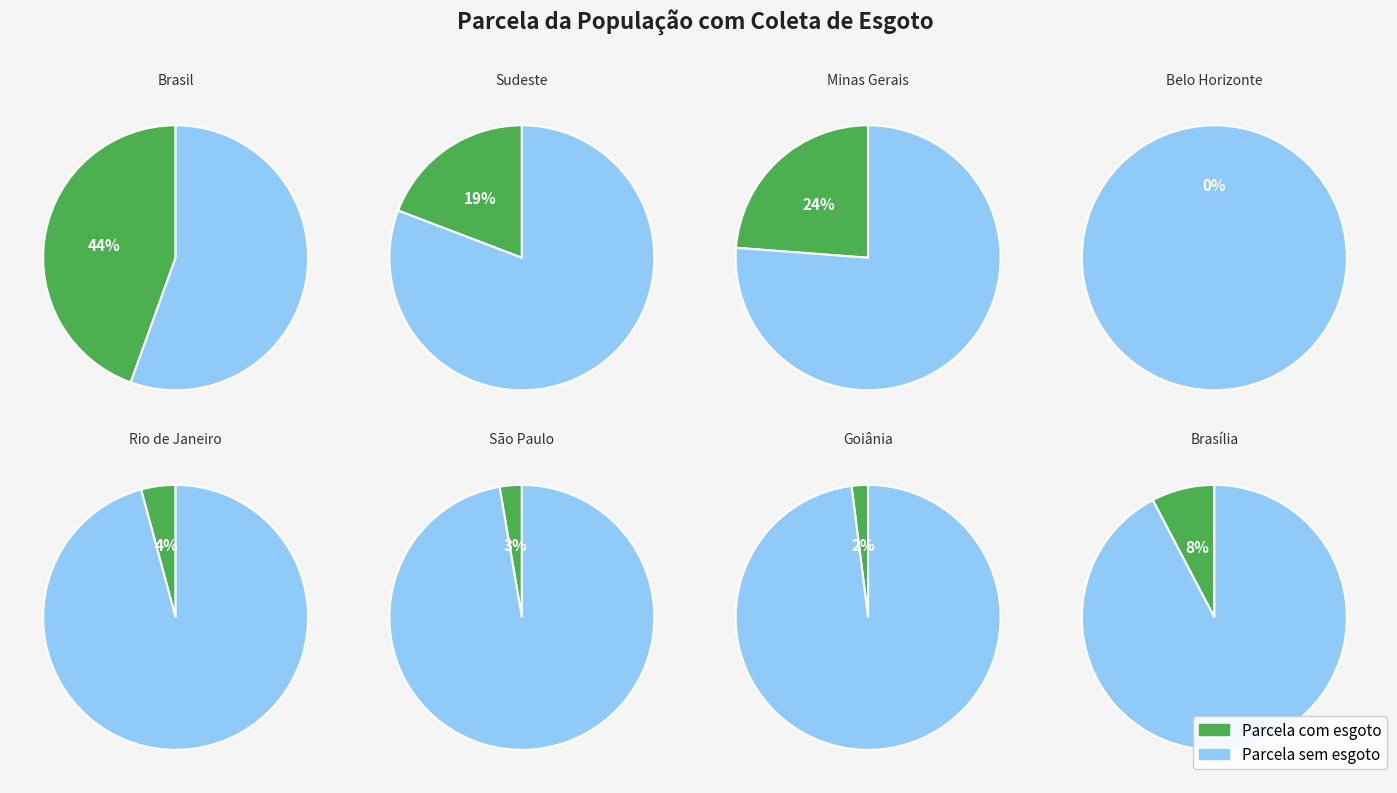

To the nearest percent, what is the average slice percentage?

12%